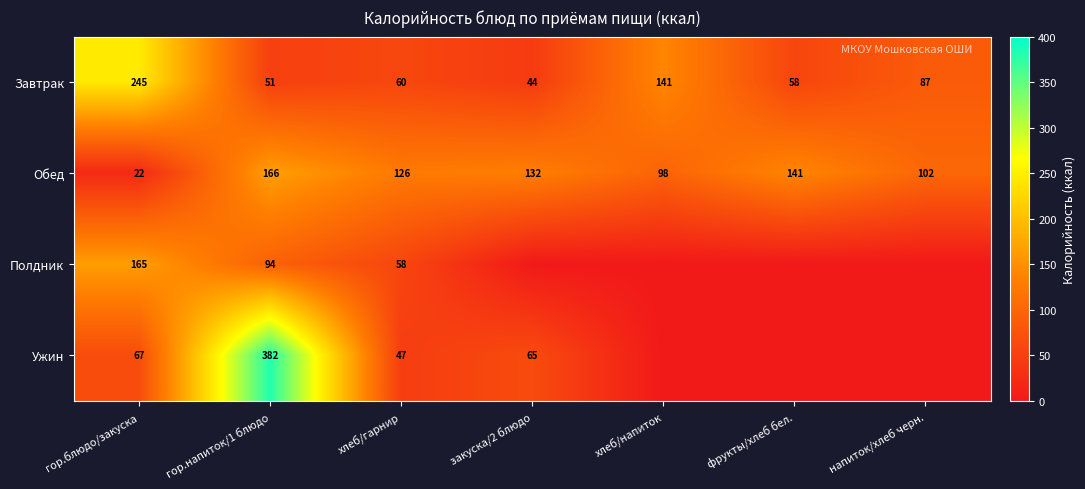

What is the total value across all series at хлеб/гарнир?

291